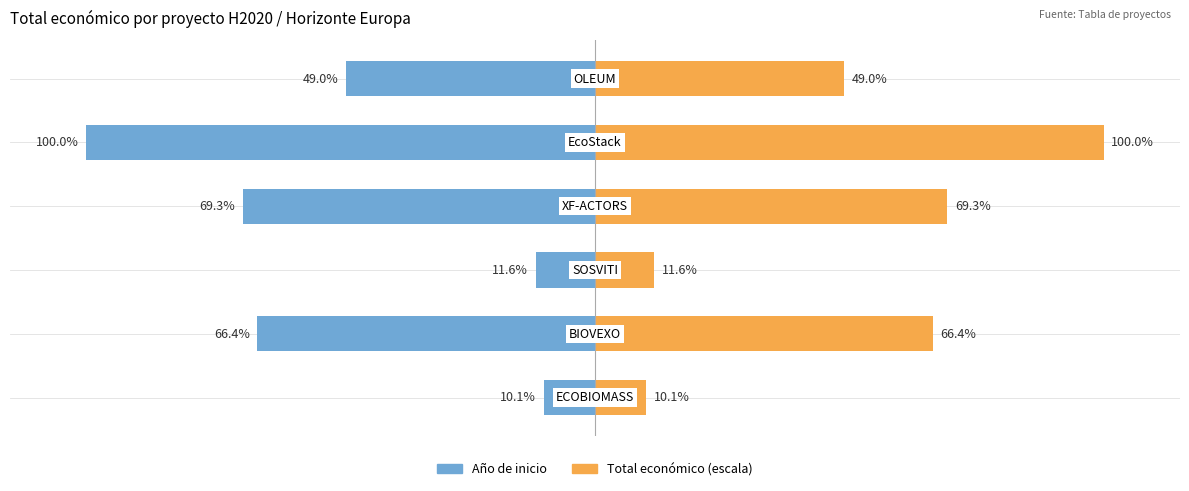

What is the difference between the maximum and minimum values in the Año de inicio series?

89.9